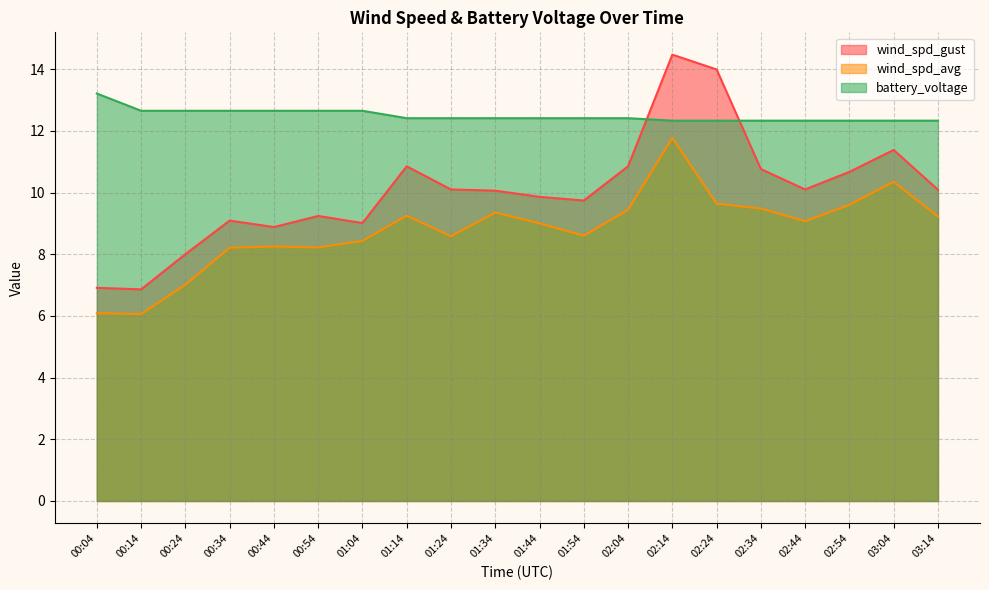

Does the chart display data point markers on the line(s)?

No